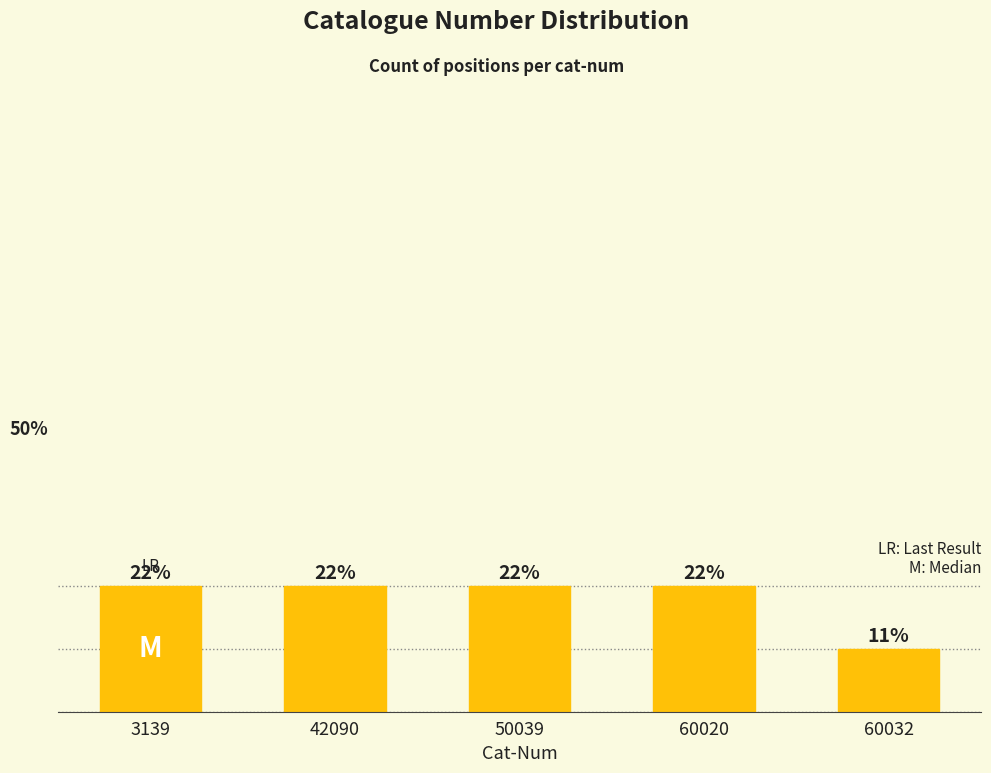

Are the bars horizontal?

No